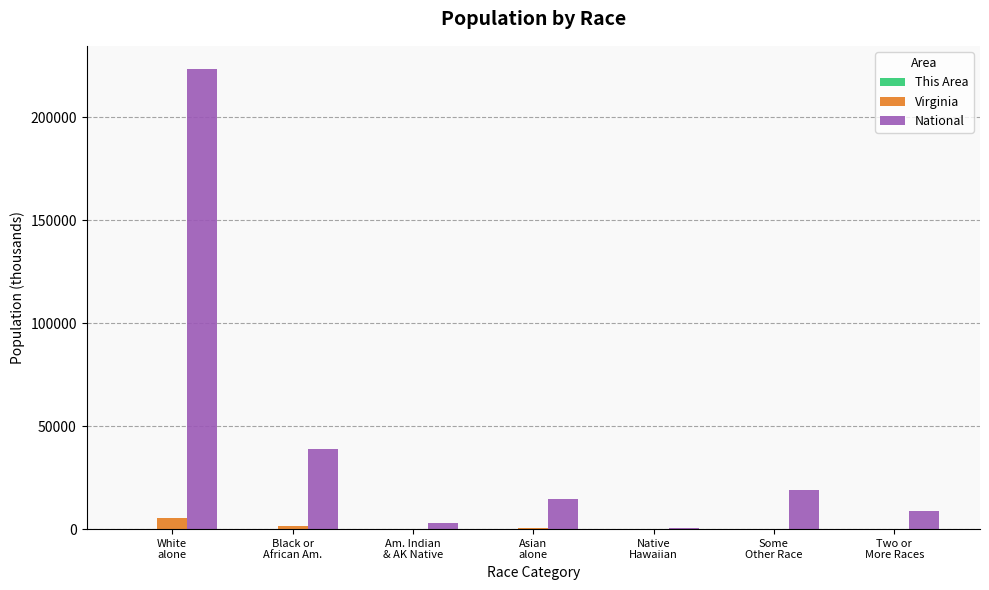

What is the spread (max minus min) of values at Native
Hawaiian?

540.0